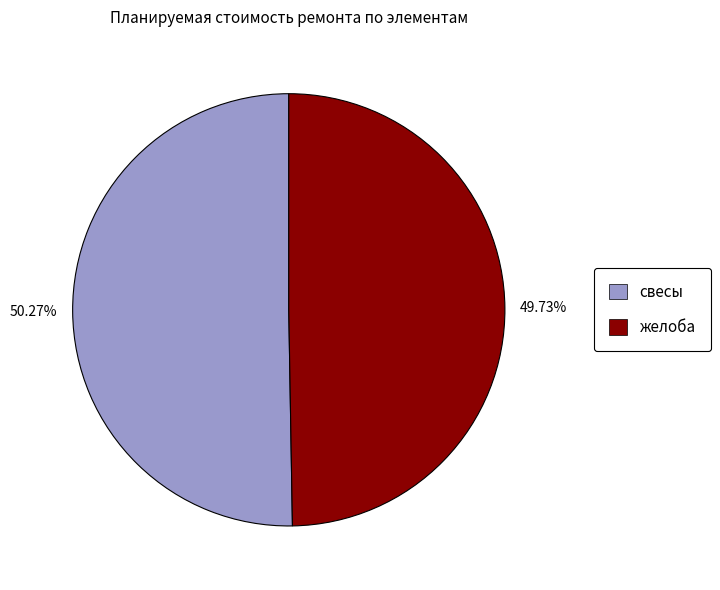

To the nearest percent, what is the difference between the largest and smallest slice percentages?

1%